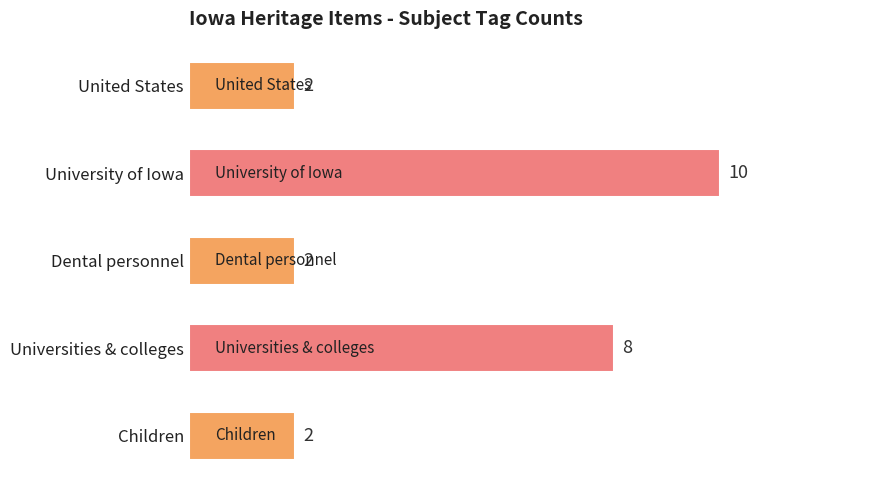

How many series are shown in this chart?

1